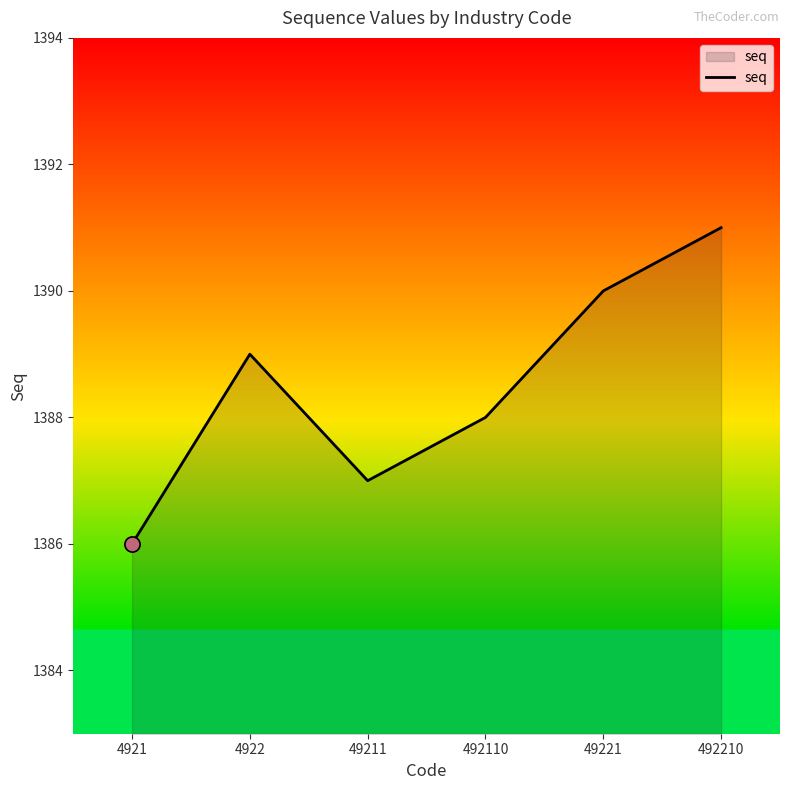

Between 4921 and 49211, which is larger?

49211